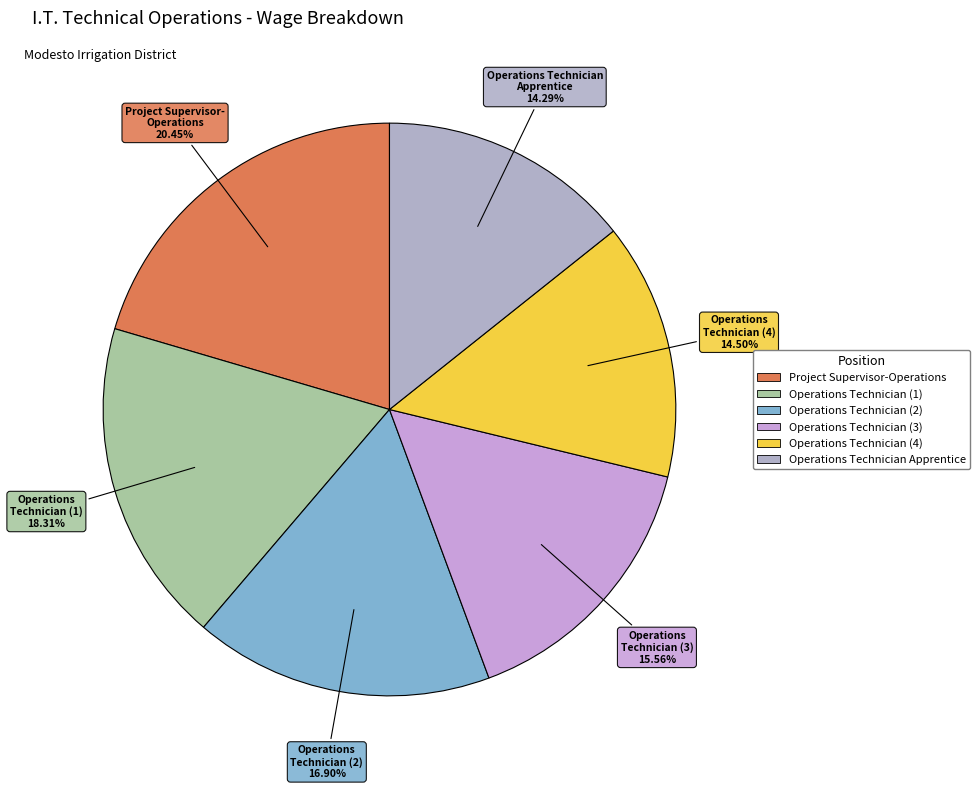

To the nearest percent, what is the average slice percentage?

17%